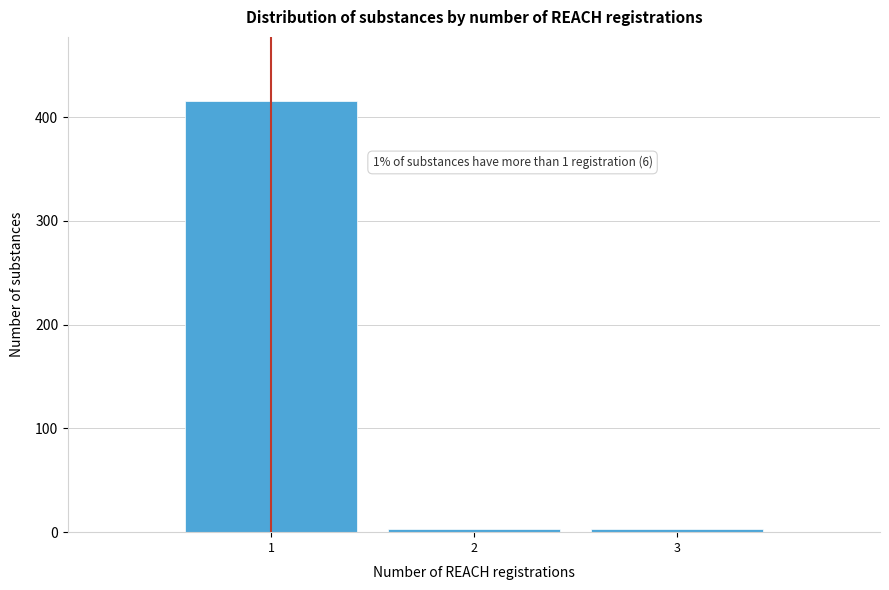

Reading right to left, transcribe all the data shown in this chart.

3=3	2=3	1=415